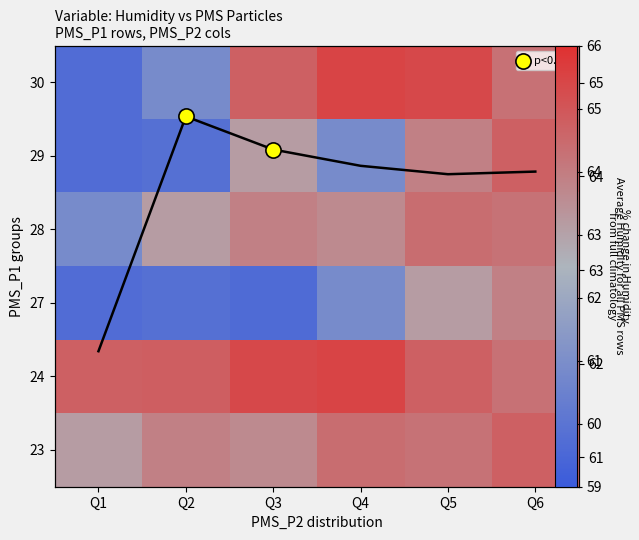

At Q6, list the series in order from smallest to largest.

27, 28, 24, 30, 23, 29